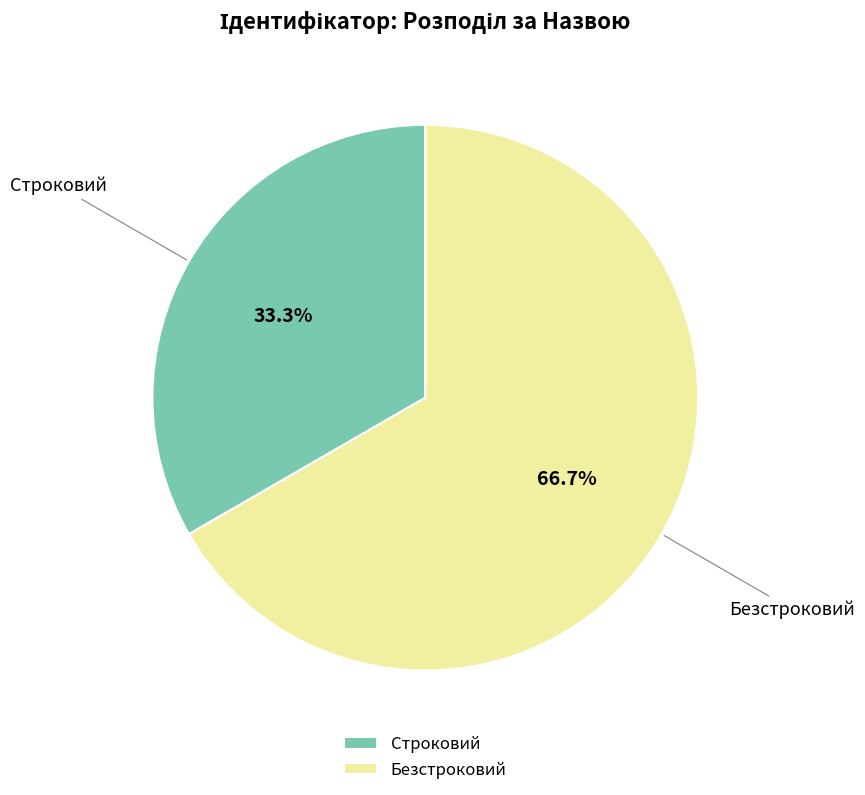

Which has a higher value, Строковий or Безстроковий?

Безстроковий